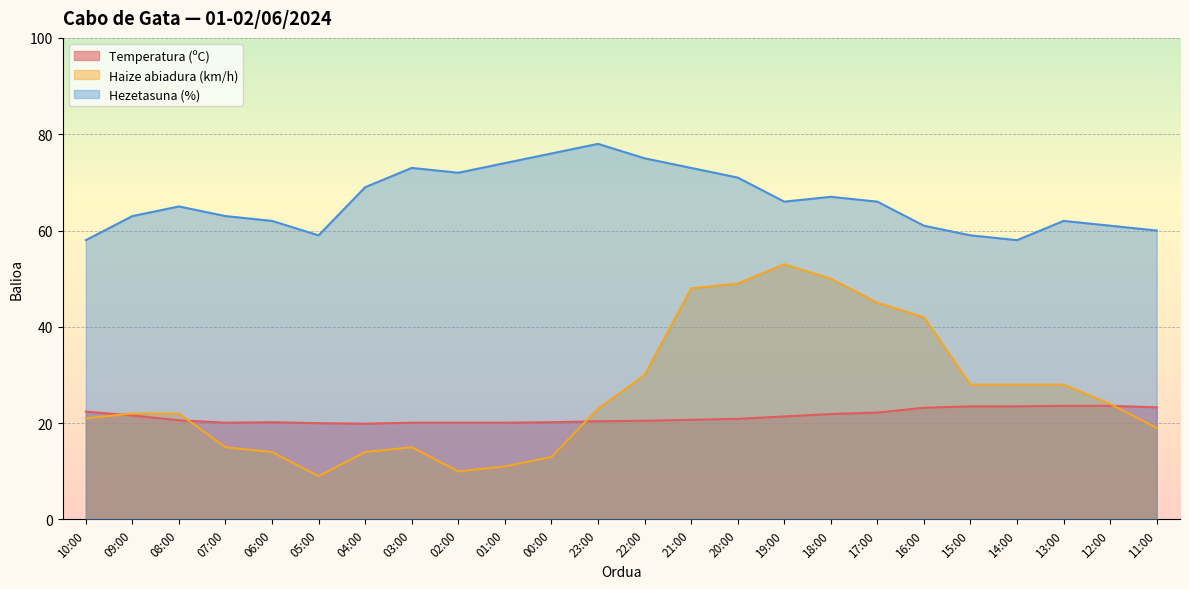

True or false: Haize abiadura (km/h) and Hezetasuna (%) intersect in this chart.

False